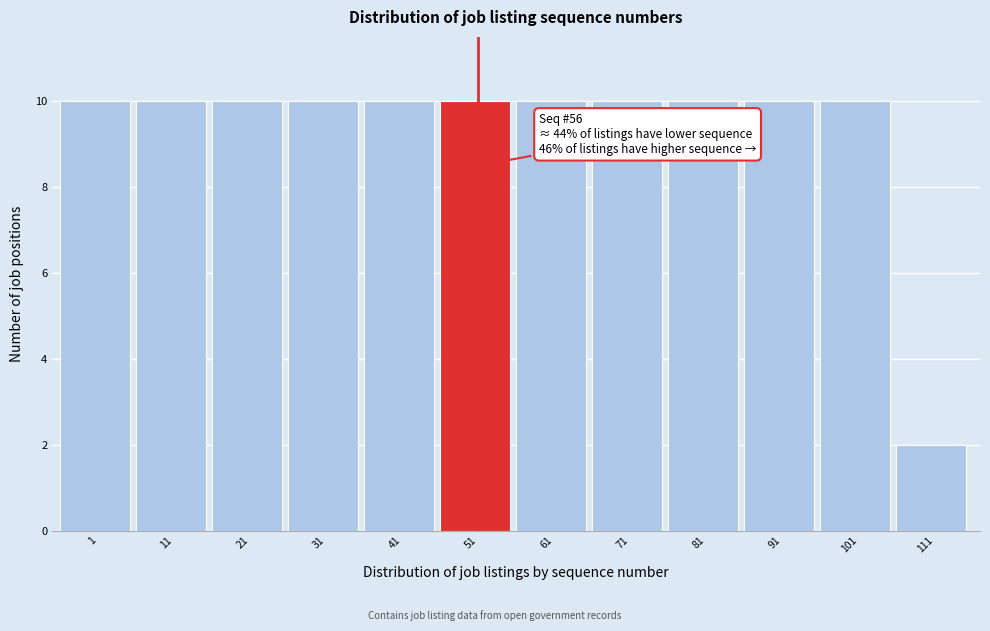

Reading left to right, what are all the values shown in this chart?

10	10	10	10	10	10	10	10	10	10	10	2